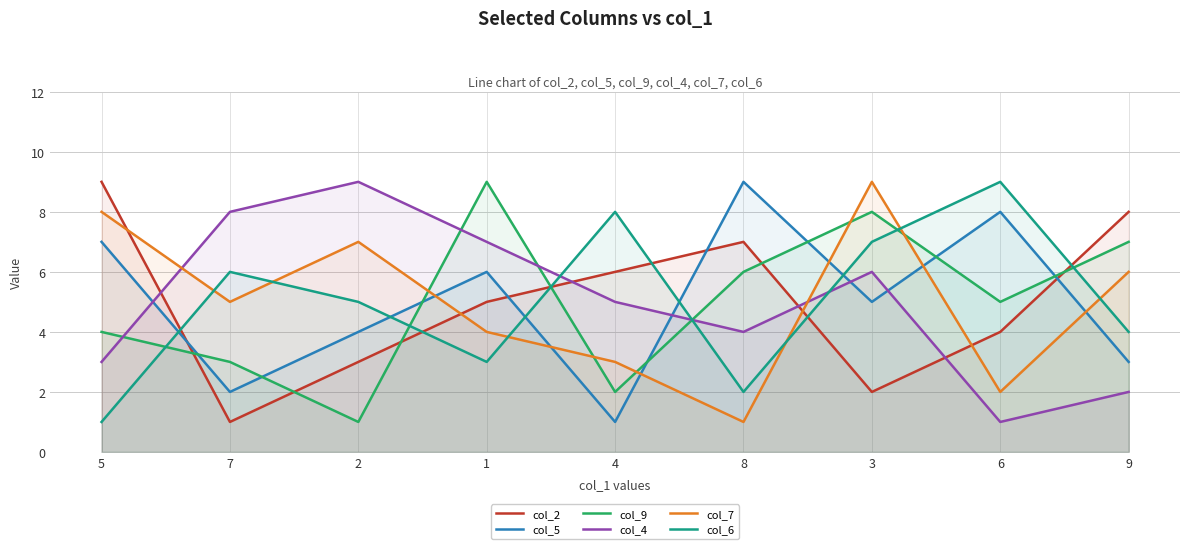

Is it true that col_2 equals 4 at 6?

True